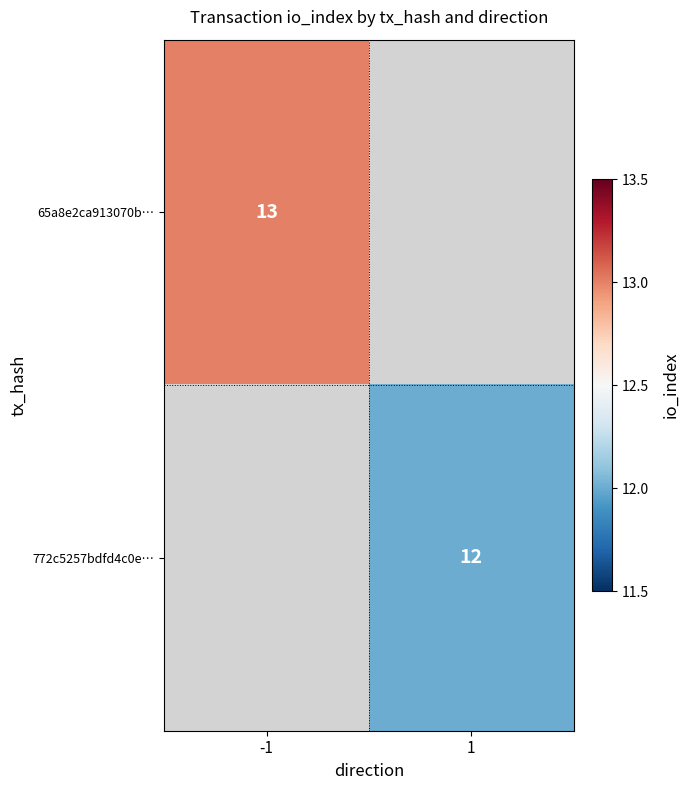

Is it true that 65a8e2ca913070b… equals 13 at -1?

True